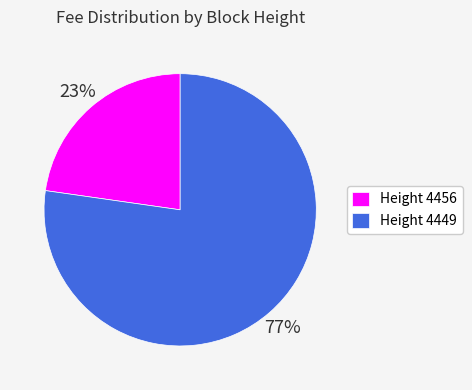

Between Height 4449 and Height 4456, which is larger?

Height 4449